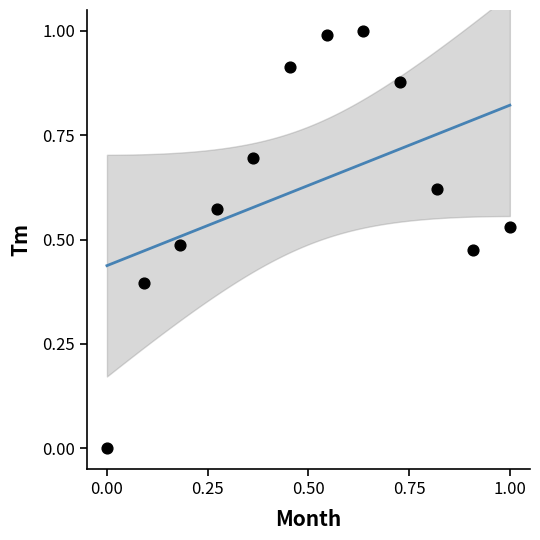

What is the range of Y values (max minus min)?

1.0